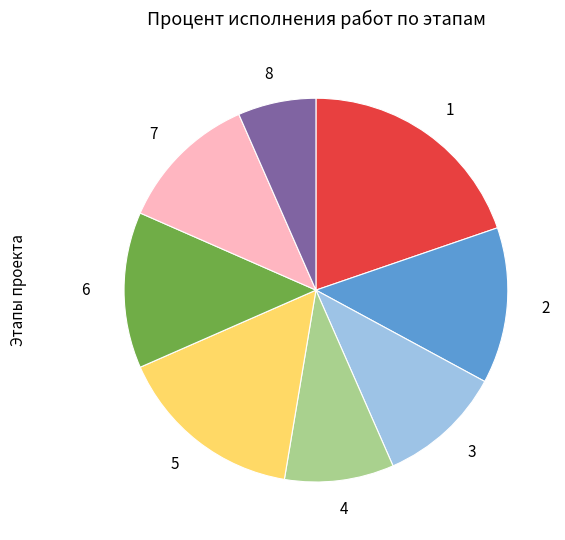

Is there any slice that represents more than half of the pie?

No